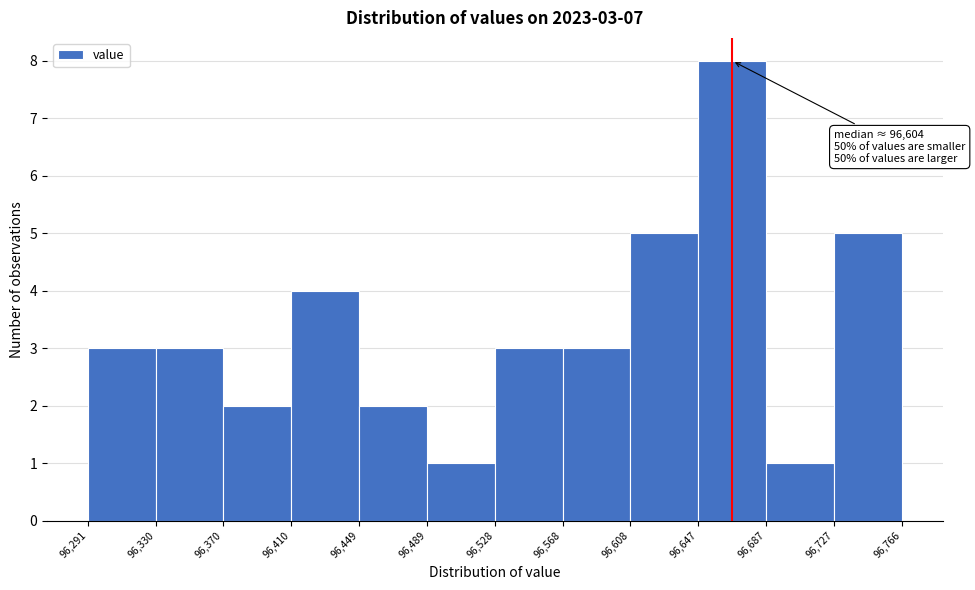

Over which range of the x-axis is the bar tallest?

96,647 to 96,687